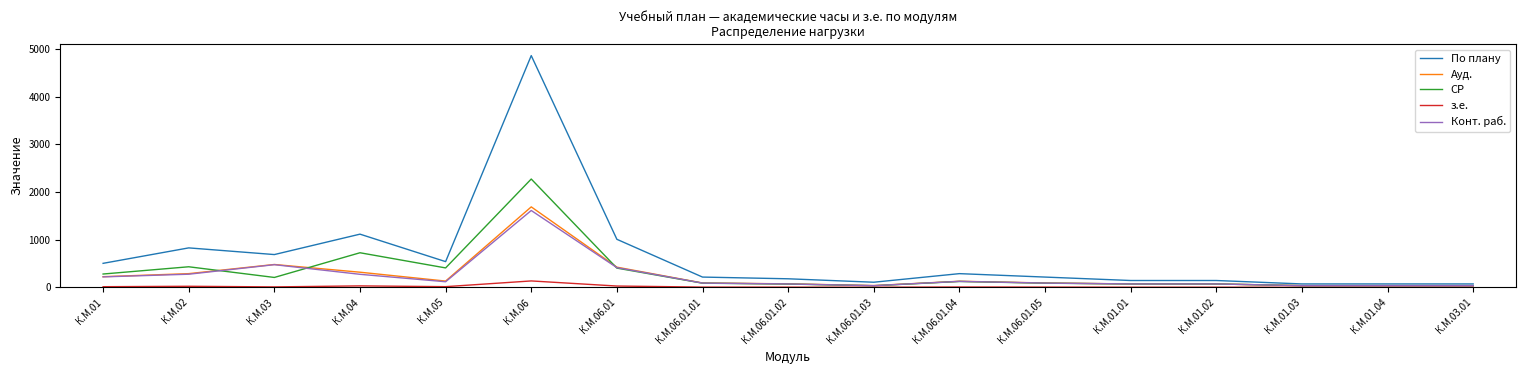

Which series has the largest range (max minus min)?

По плану